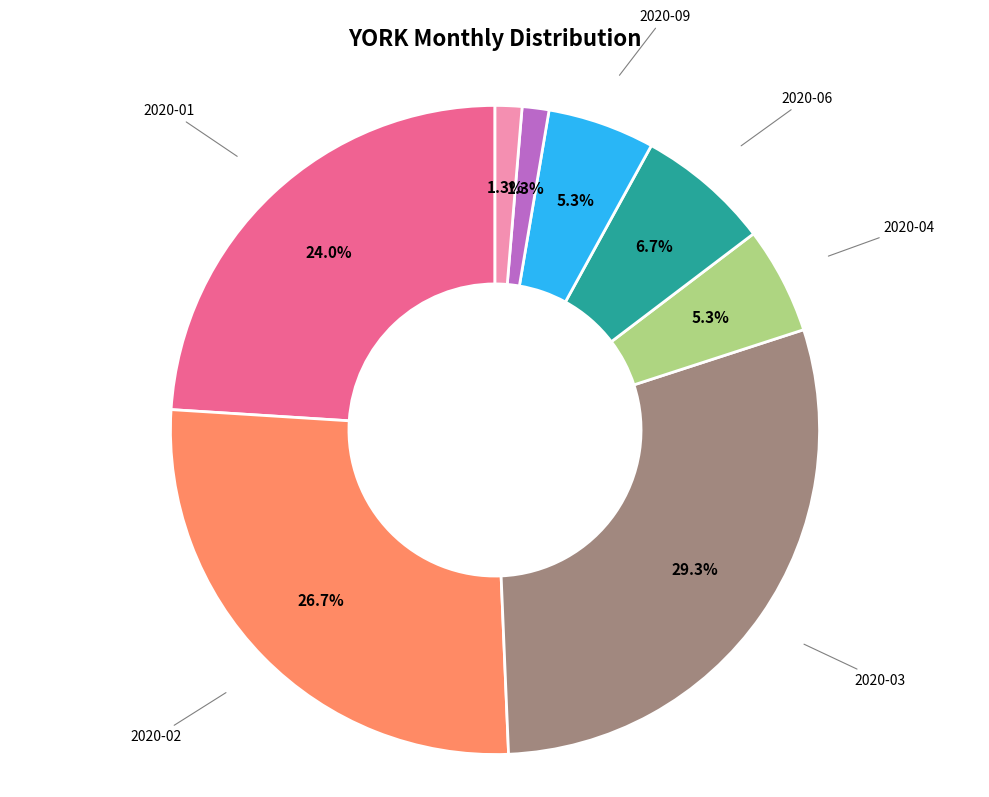

Combined, do 2020-06 and 2020-02 account for over 50%?

No